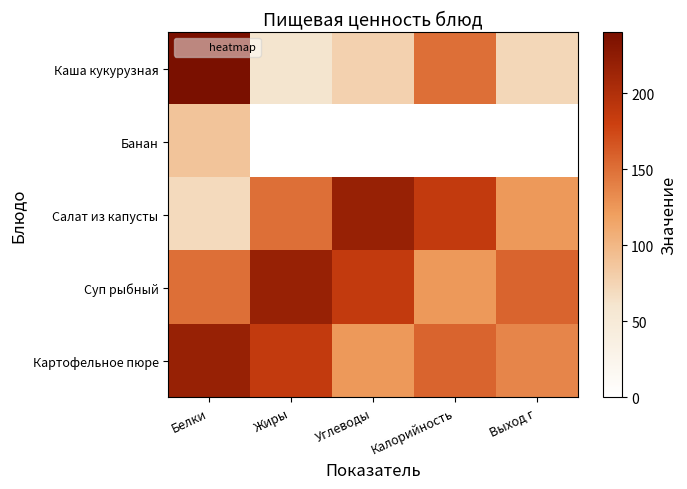

Reading right to left, transcribe all the data shown in this chart.

Каша кукурузная: Выход г=73	Калорийность=150	Углеводы=77	Жиры=60	Белки=240
Банан: Выход г=0	Калорийность=0	Углеводы=0	Жиры=0	Белки=89
Салат из капусты: Выход г=124	Калорийность=187	Углеводы=218	Жиры=150	Белки=70
Суп рыбный: Выход г=157	Калорийность=124	Углеводы=187	Жиры=218	Белки=150
Картофельное пюре: Выход г=136	Калорийность=157	Углеводы=124	Жиры=187	Белки=218